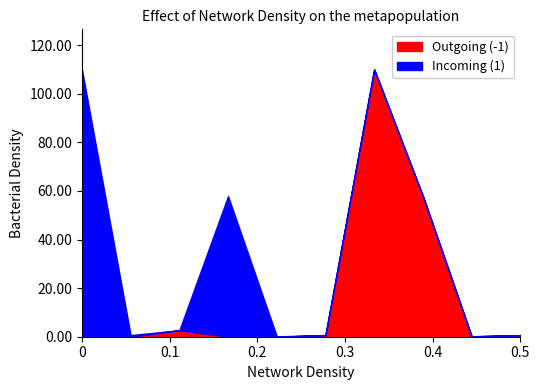

What is the highest value of the Outgoing (-1) series?

110.0